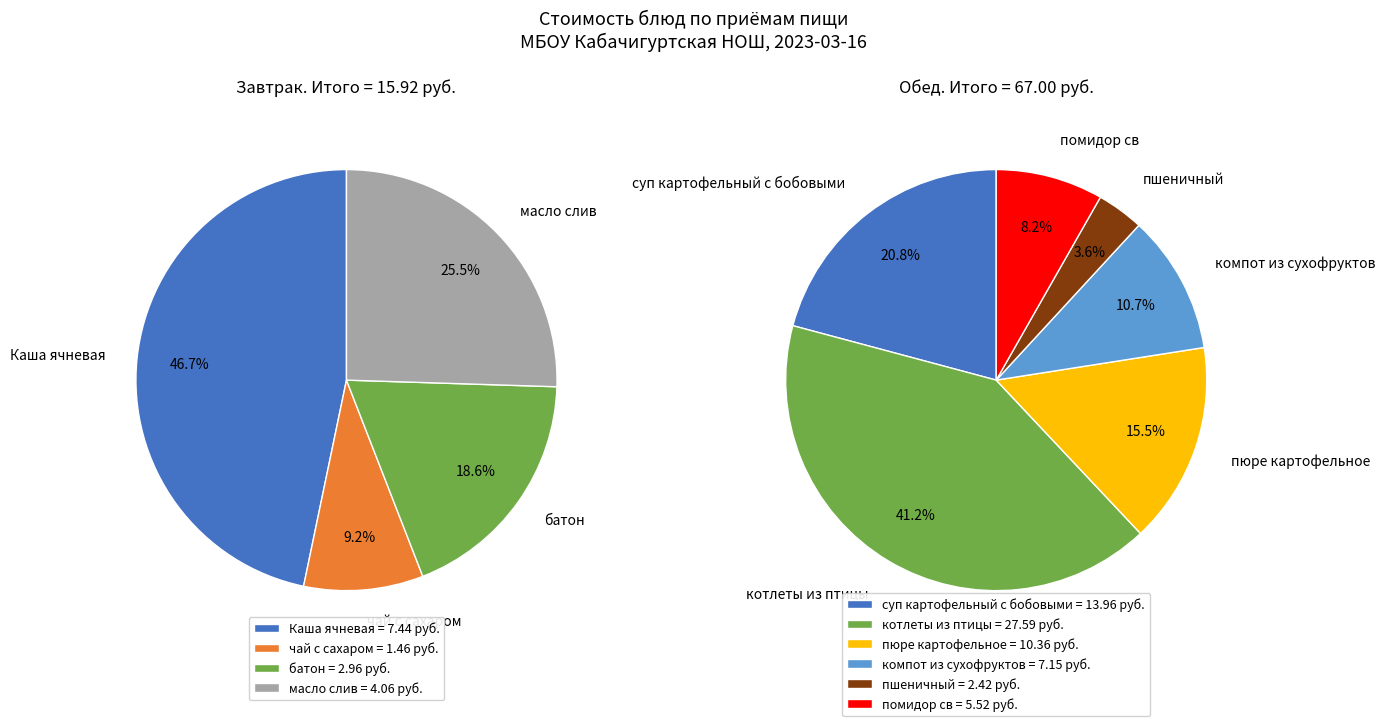

Is there a majority slice in this chart?

No